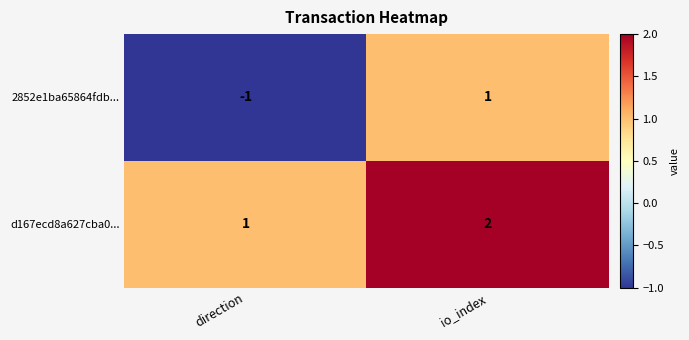

Reading left to right, list all the values displayed in this chart.

2852e1ba65864fdb...: -1	1
d167ecd8a627cba0...: 1	2